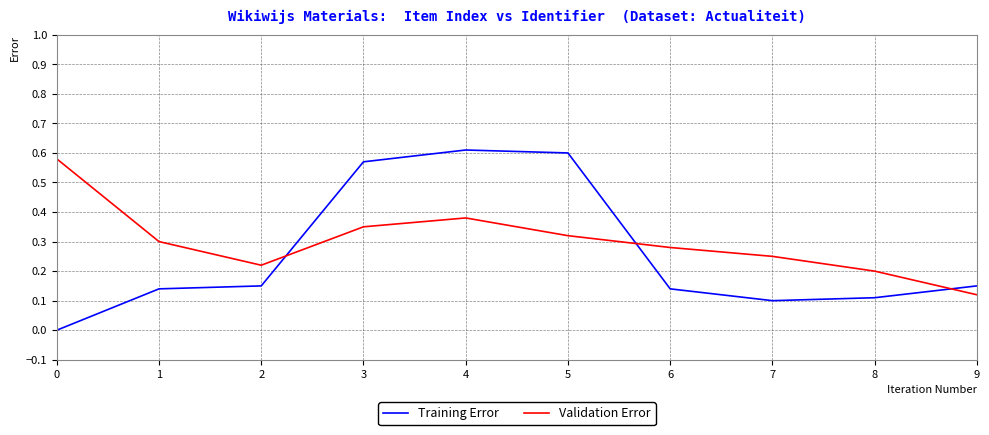

At which category does Training Error reach its first local valley?

7